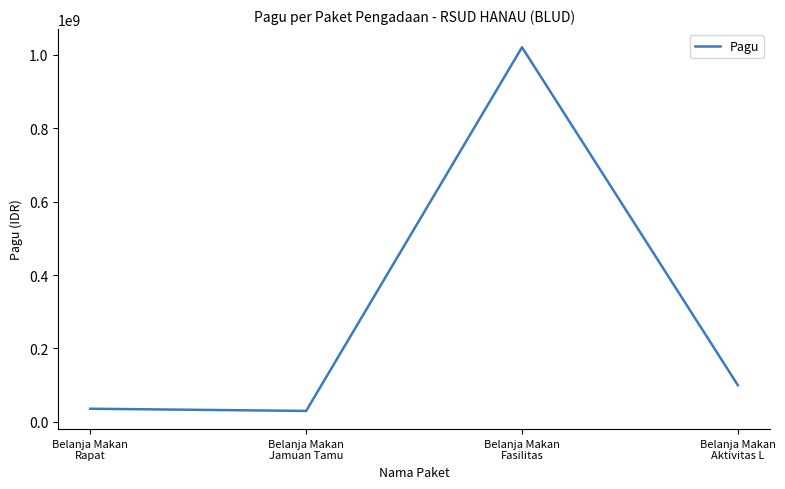

At which label is the value closest to 525000000?

Belanja Makan
Aktivitas L